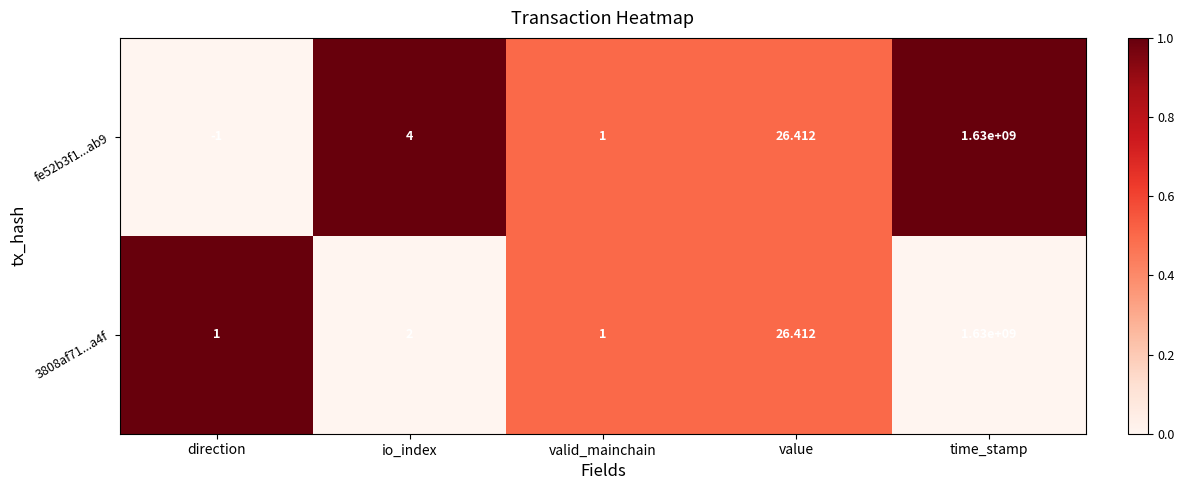

How many distinct data groups are displayed?

2